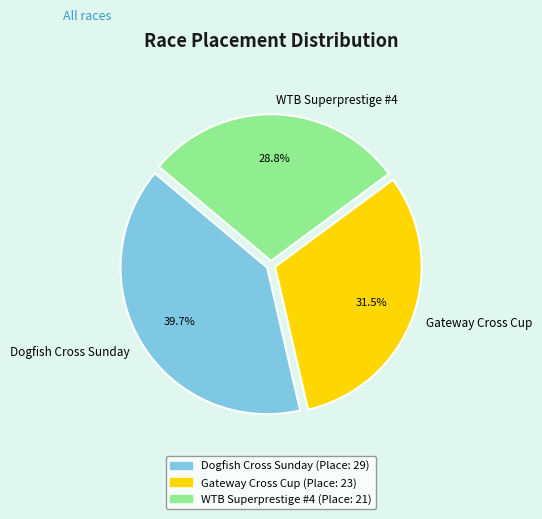

Is it true that Gateway Cross Cup is 20% of the pie?

False